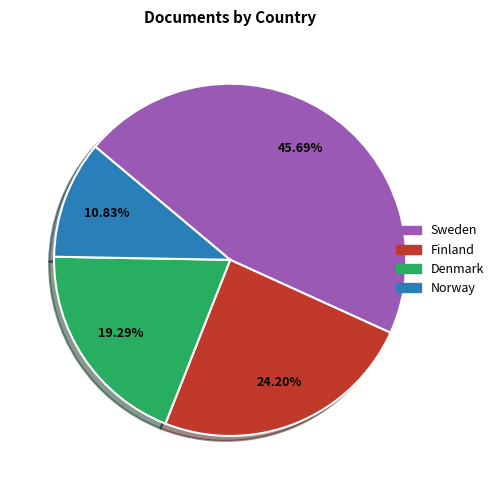

How many slices are in this pie chart?

4